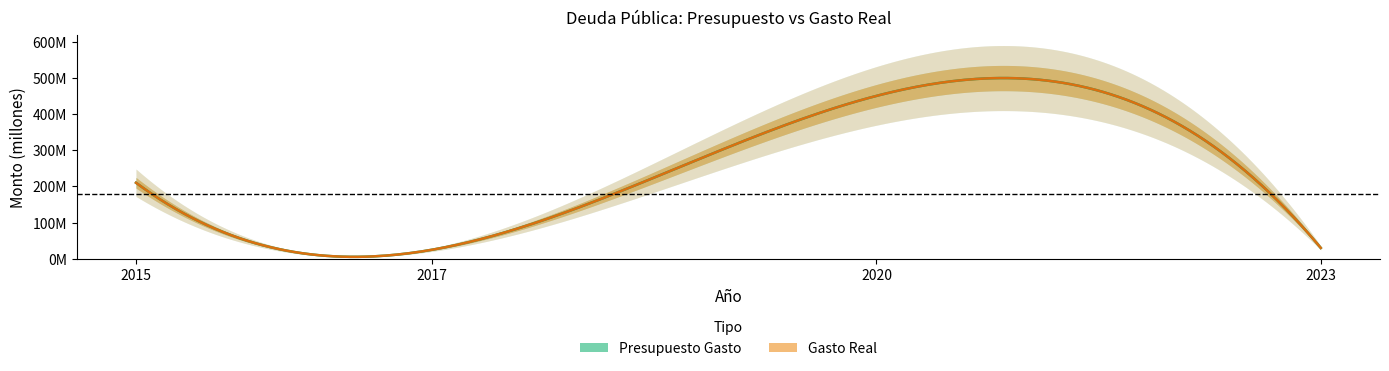

What are all the series names shown in the legend?

Presupuesto Gasto, Gasto Real